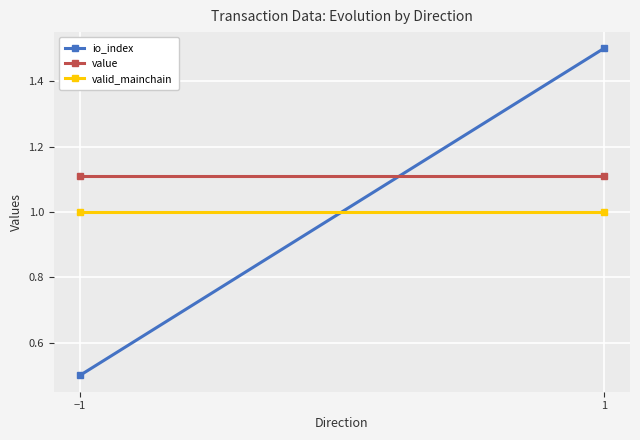

What are all the series names shown in the legend?

io_index, value, valid_mainchain